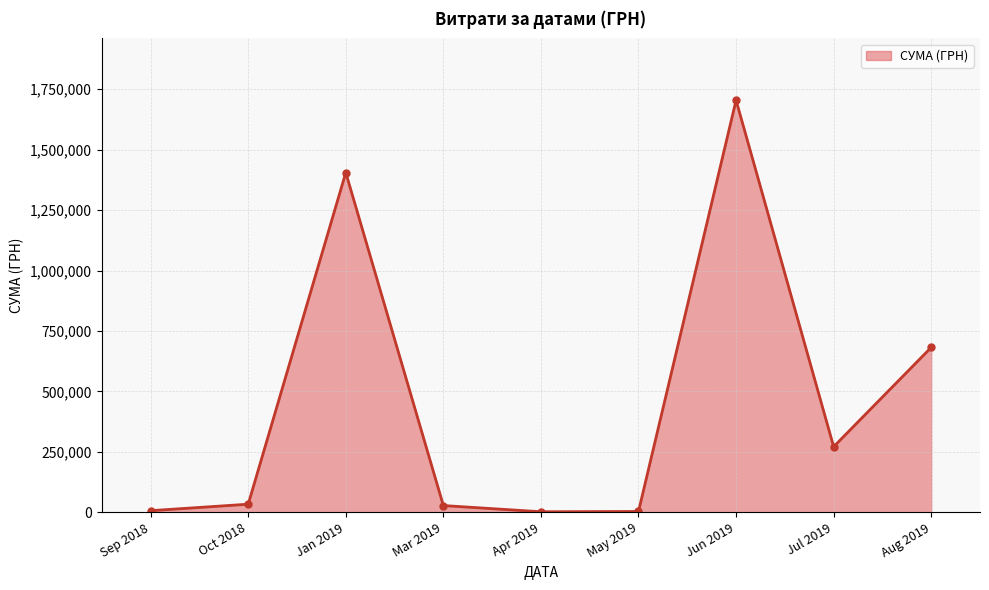

What is the difference between the maximum and minimum values?

1702035.8